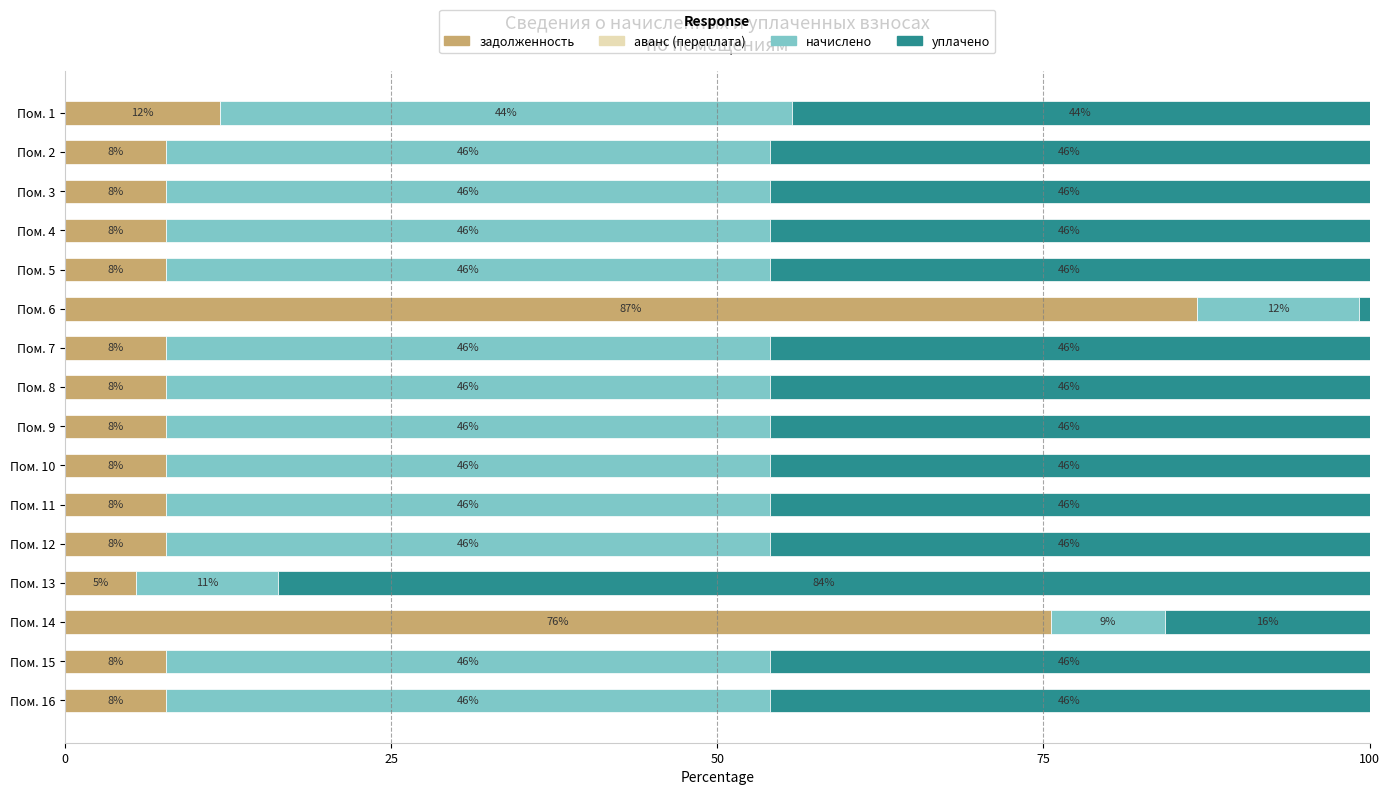

The задолженность series shows 7.7 at Пом. 7. True or false?

True